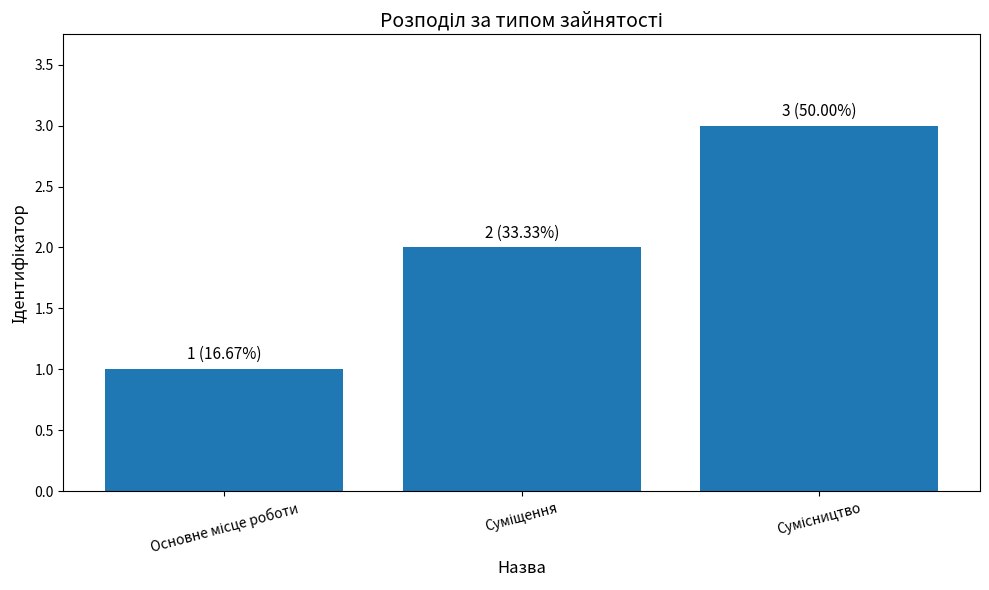

What is the sum of all values?

6